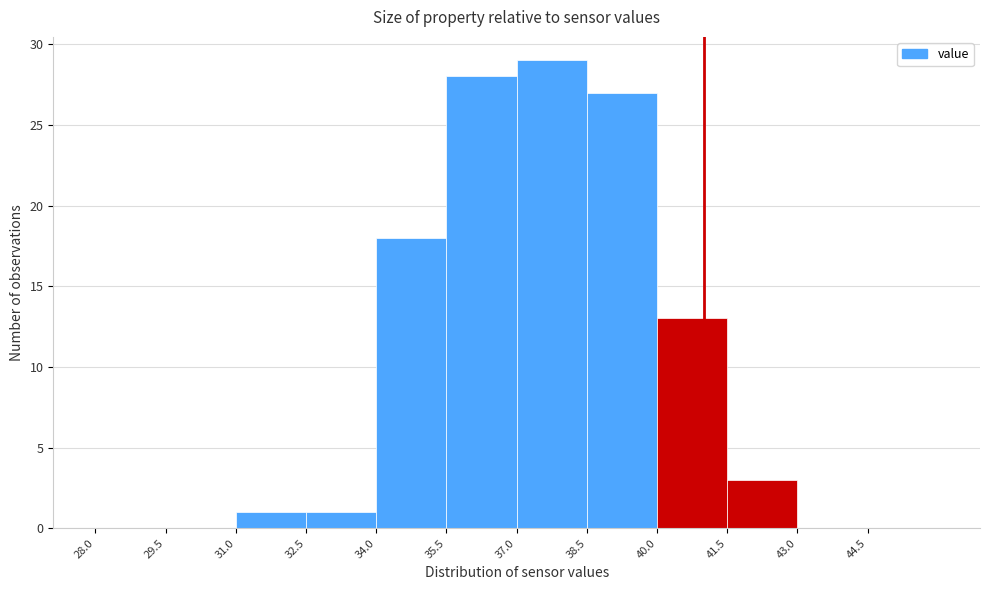

Reading left to right, list every bar in this chart as the range it spans on the x-axis followed by its height. Neither the bar edges nor the heights are printed on the chart, so give them approximately, as read against the axes.

28.0 to 29.5: 0
29.5 to 31.0: 0
31.0 to 32.5: 1
32.5 to 34.0: 1
34.0 to 35.5: 18
35.5 to 37.0: 28
37.0 to 38.5: 29
38.5 to 40.0: 27
40.0 to 41.5: 13
41.5 to 43.0: 3
43.0 to 44.5: 0
44.5 to 46.0: 0